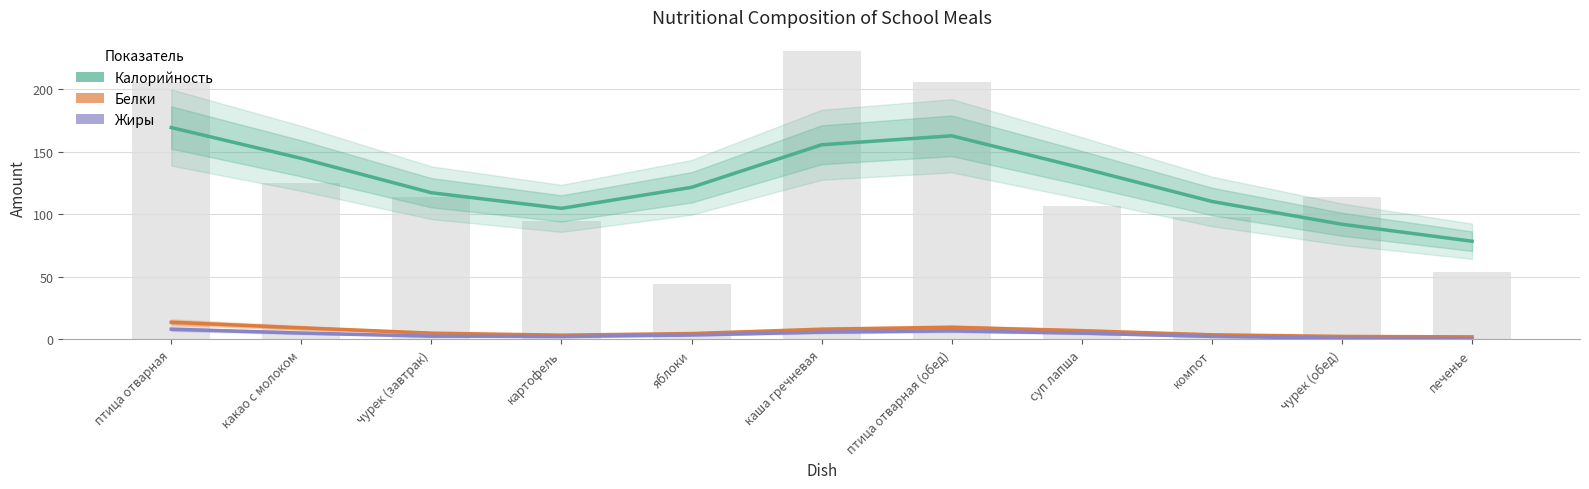

Which category has the lowest value across all series?

печенье